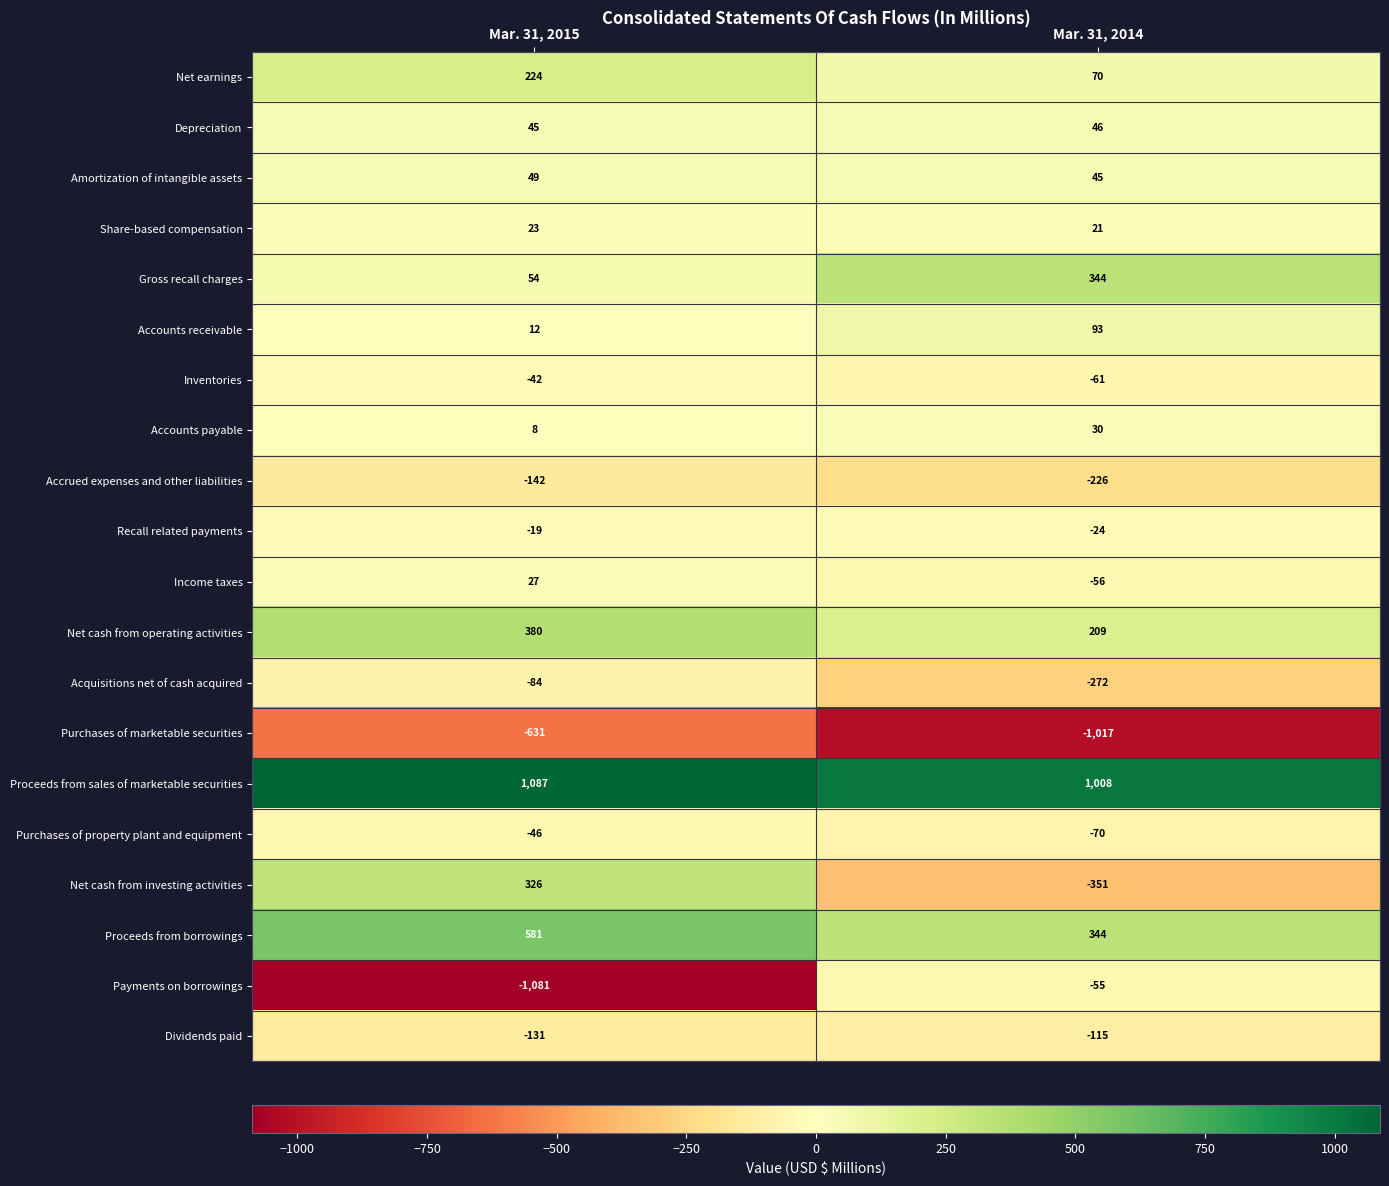

Is it true that Accounts receivable equals 36 at Mar. 31, 2014?

False